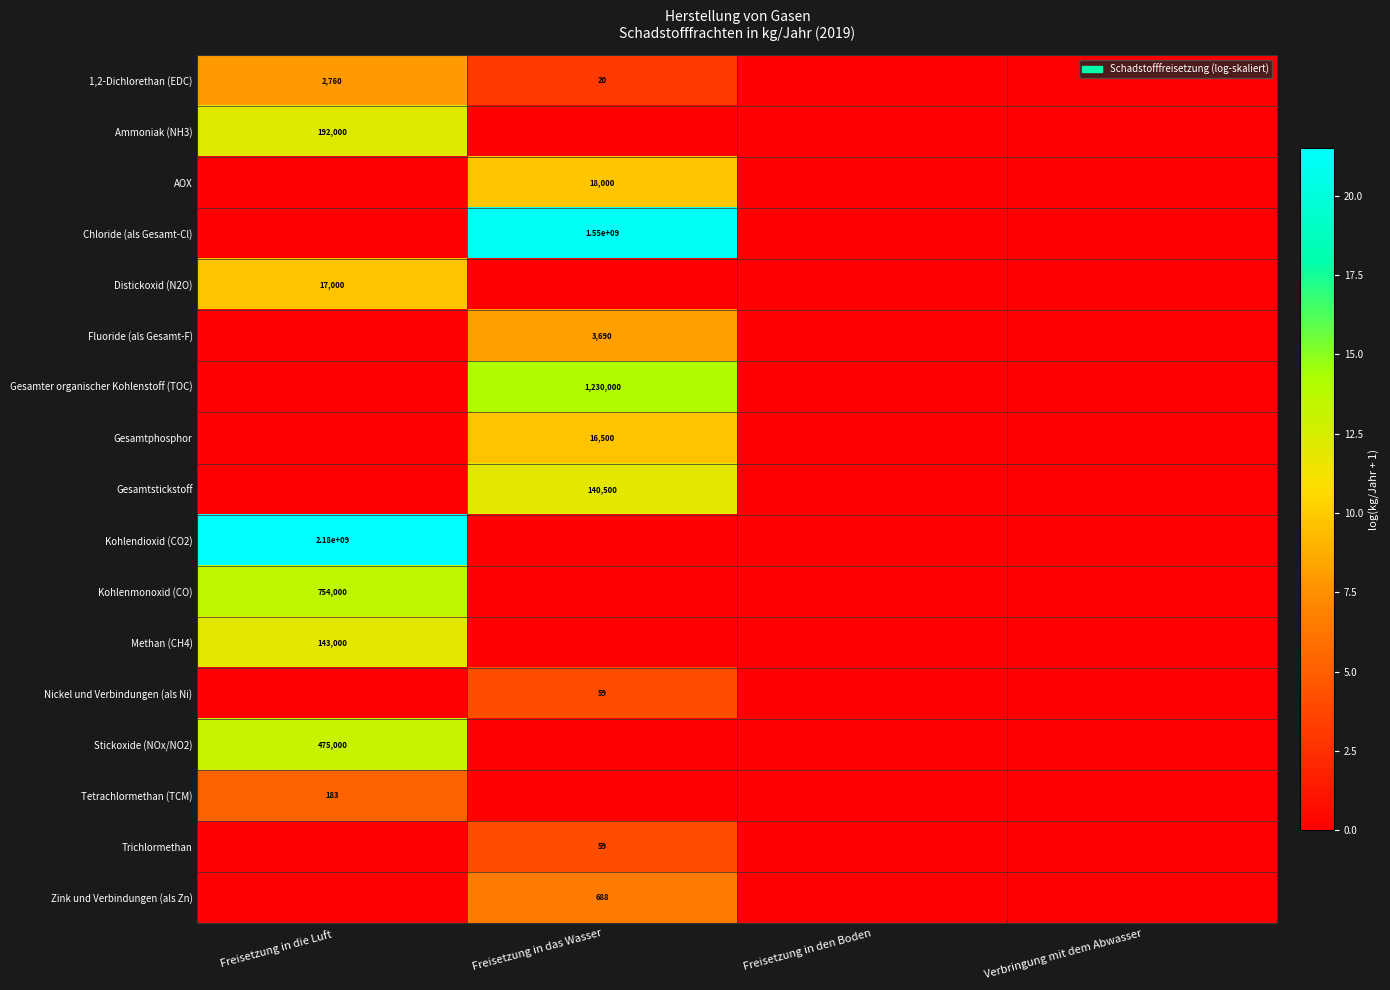

The value of Trichlormethan at Freisetzung in das Wasser is 88. True or false?

False